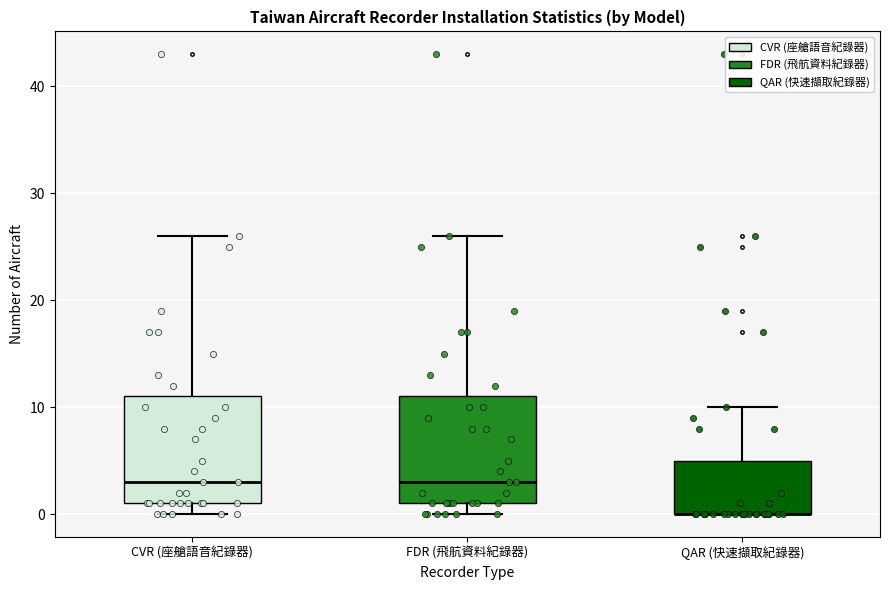

Reading left to right, transcribe this box plot: for each box, give where its median line is, the range the box spans, and where its two whiskers end, as read against the y-axis. The values are not printed on the chart, so give them approximately, as read against the axis.

CVR (座艙語音紀錄器): median 3, box 1 to 11, whiskers 0 to 26
FDR (飛航資料紀錄器): median 3, box 1 to 11, whiskers 0 to 26
QAR (快速擷取紀錄器): median 0 (drawn on the box's lower edge), box 0 to 5, whiskers 0 to 10